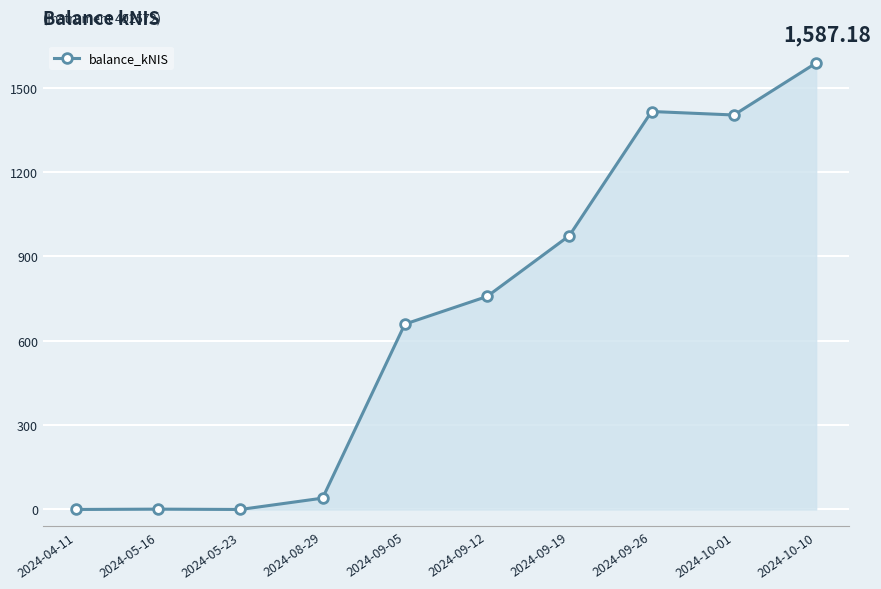

What is the change in value from 2024-08-29 to 2024-10-10?

+1546.9